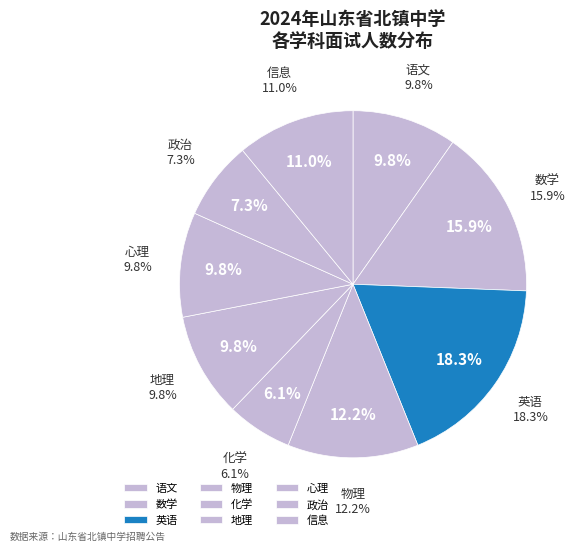

The 政治 slice represents 21% of the pie. True or false?

False